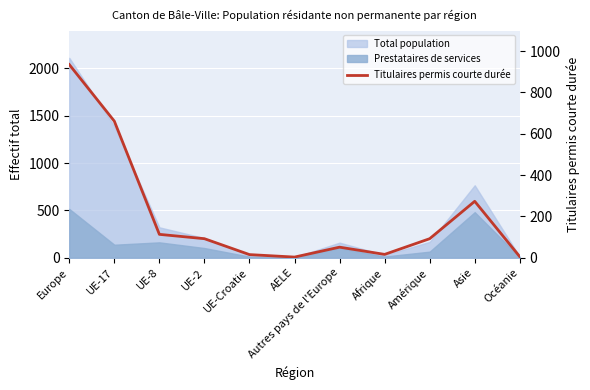

What is the label of the 10th point from the left?

Asie